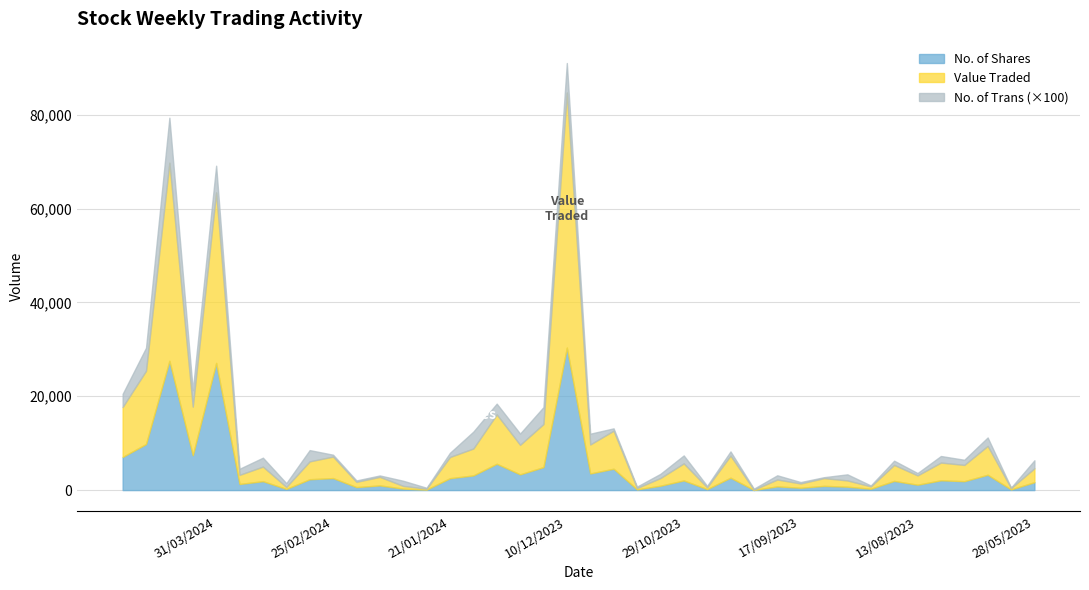

Which has a higher value, 31/12/2023 or 31/03/2024?

31/03/2024